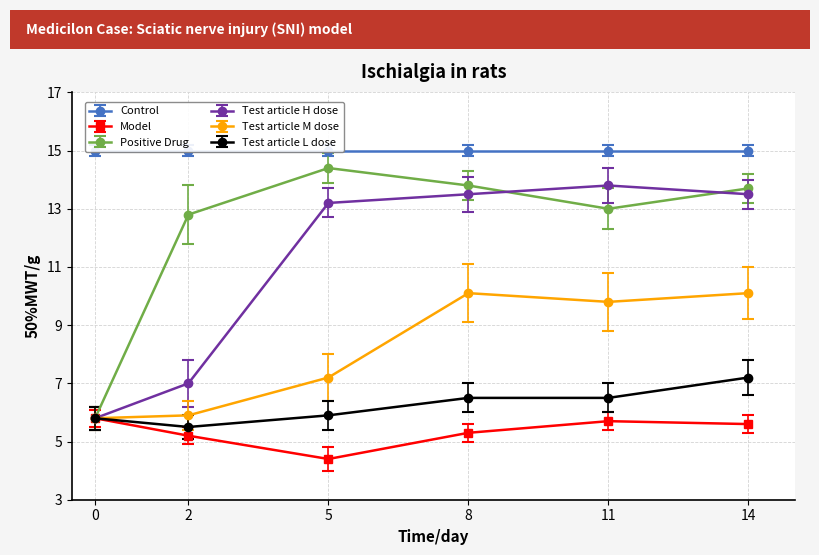

True or false: Positive Drug and Test article M dose intersect in this chart.

False